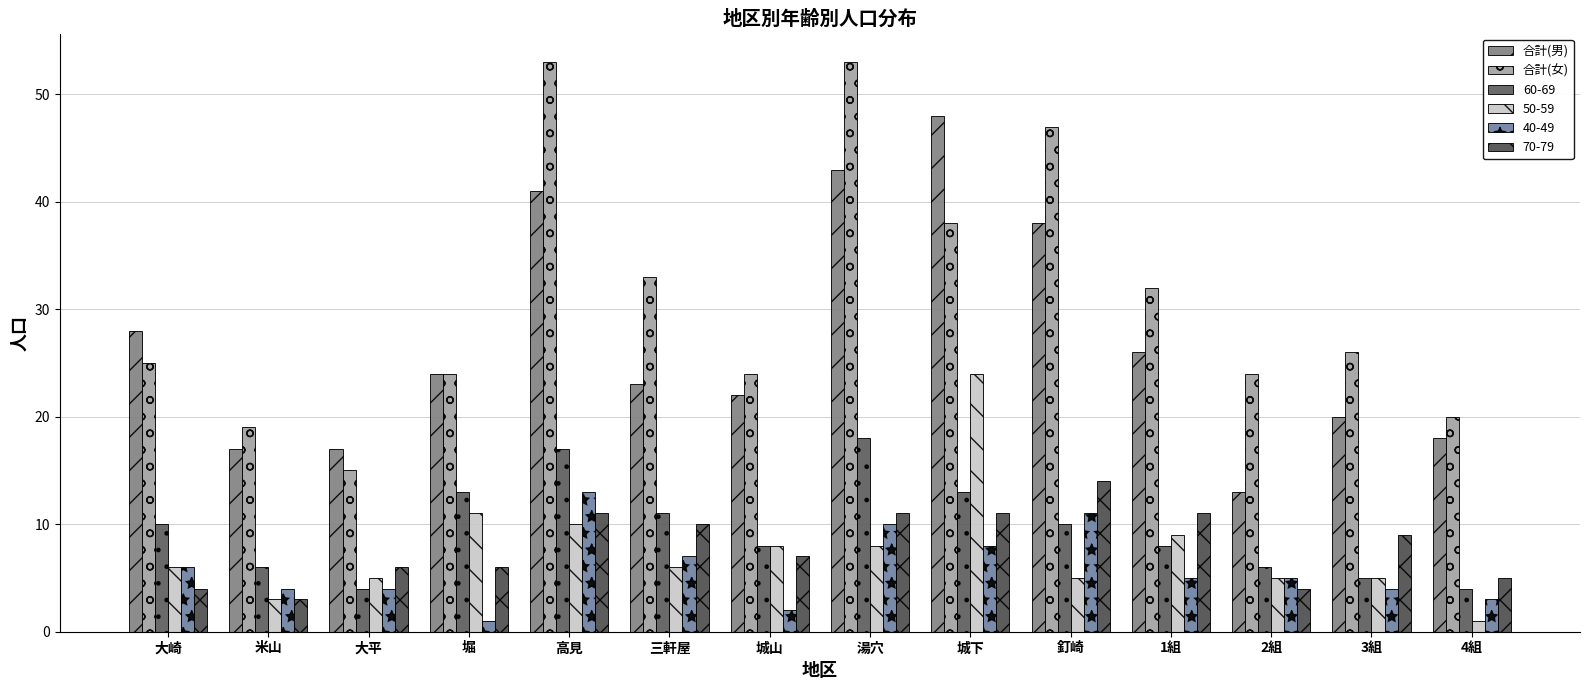

At which label is 合計(女) closest to 34?

三軒屋